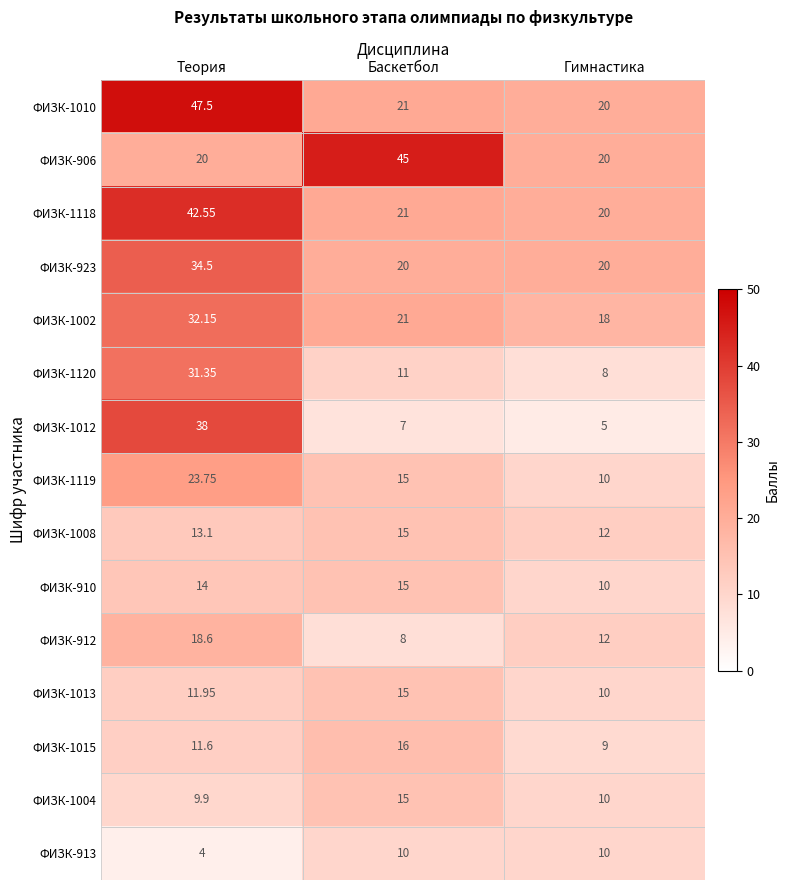

Where does the ФИЗК-1015 series first go above 11?

Теория